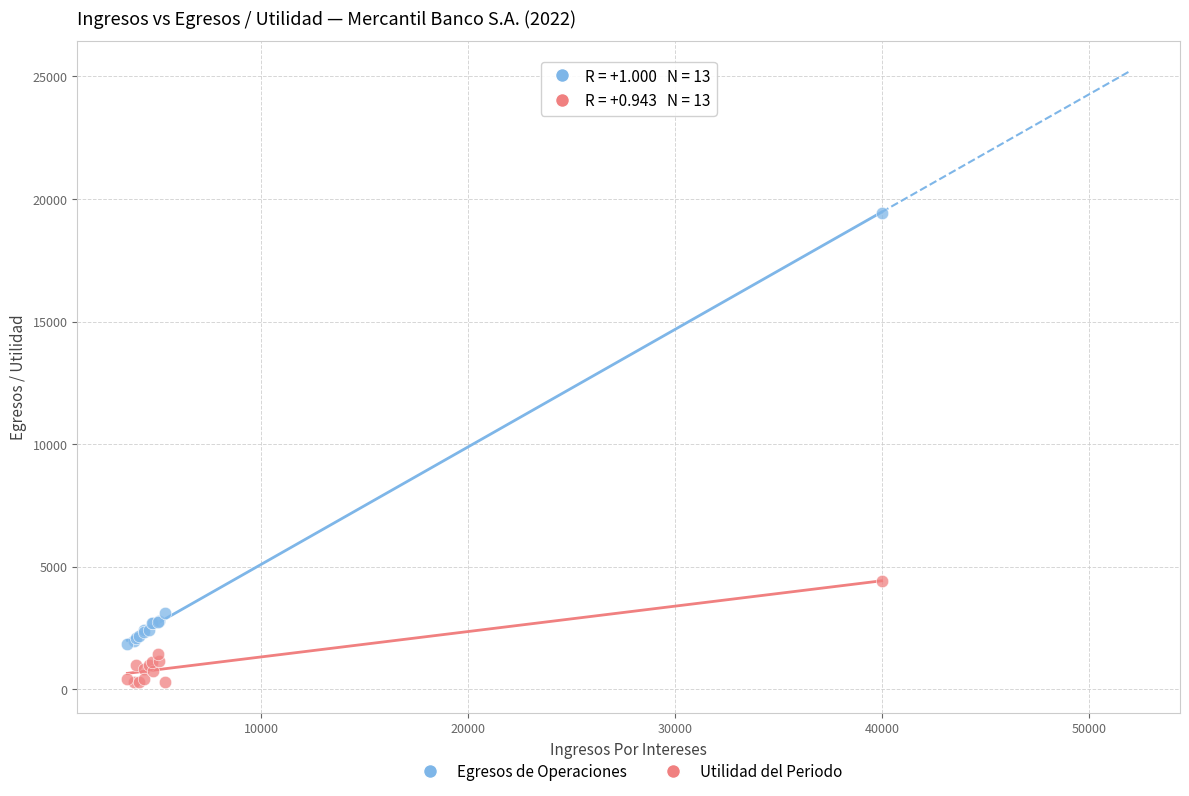

Which series reaches the maximum Y coordinate?

Egresos de Operaciones